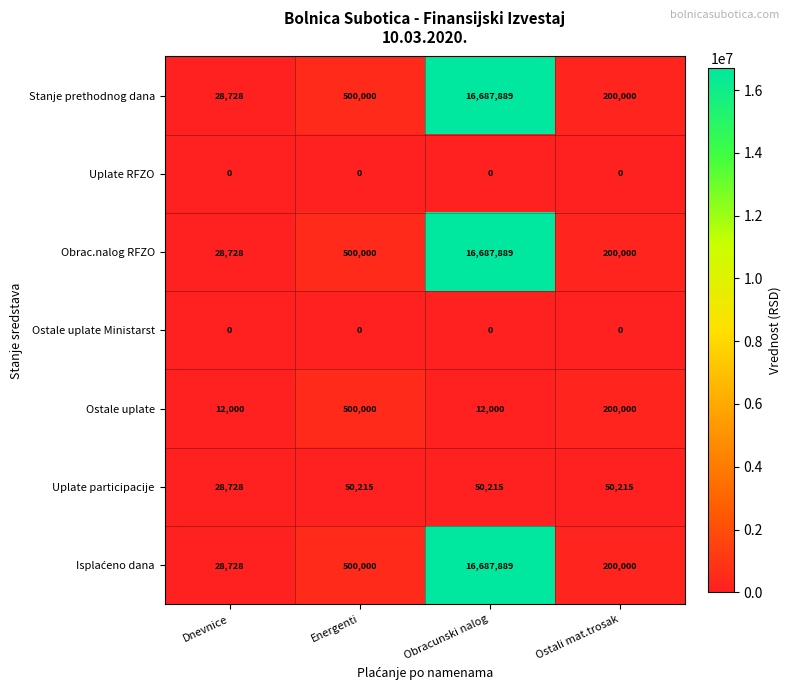

Rank the categories by Stanje prethodnog dana value from highest to lowest.

Obracunski nalog, Energenti, Ostali mat.trosak, Dnevnice